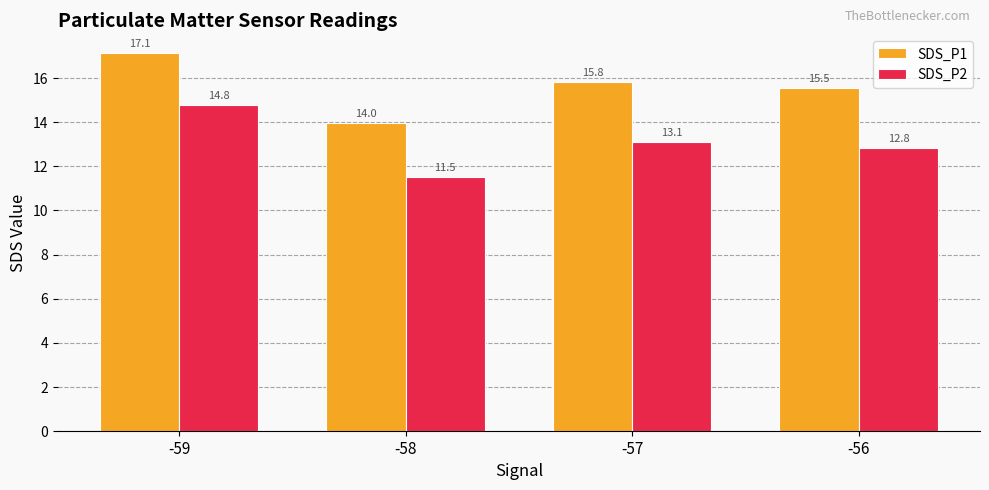

Which series has the largest range (max minus min)?

SDS_P2